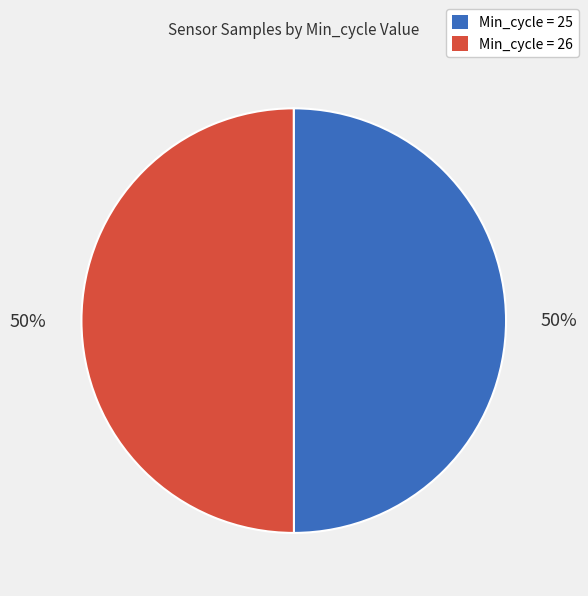

The Min_cycle = 26 slice represents 50% of the pie. True or false?

True